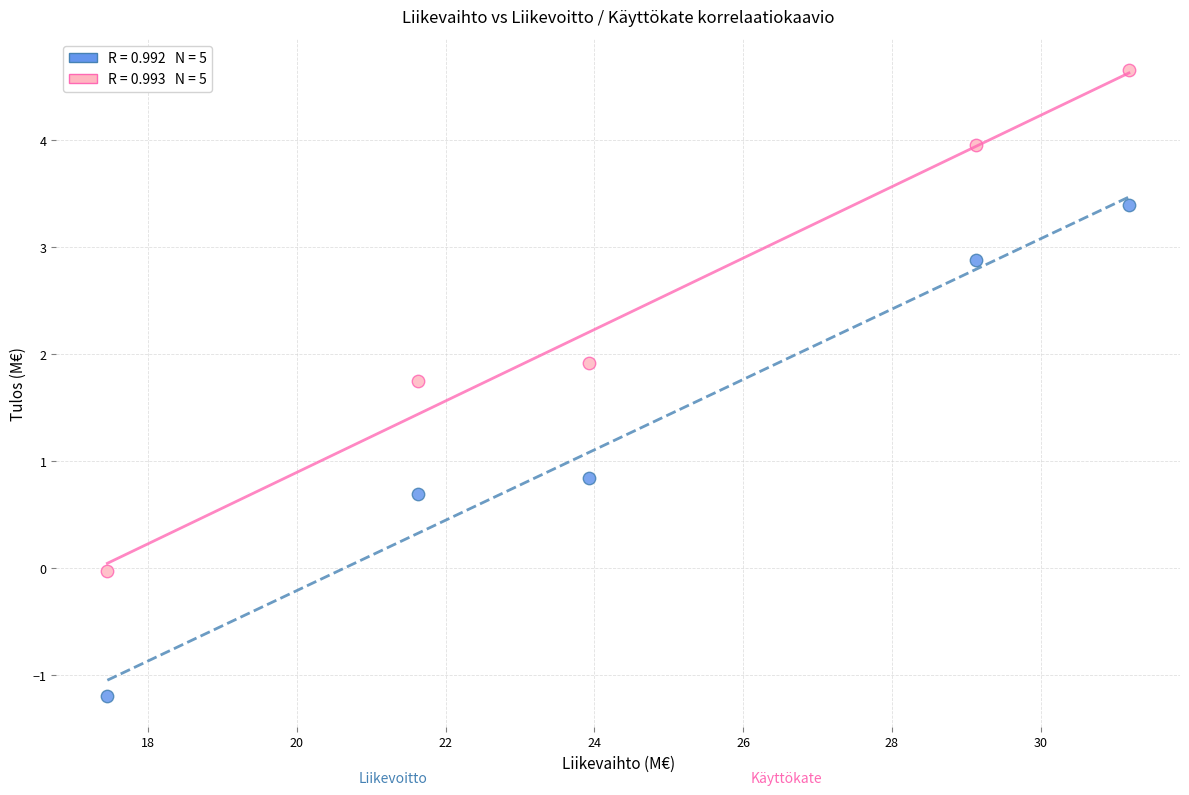

Across all series, what Y value is closest to 1?

0.8